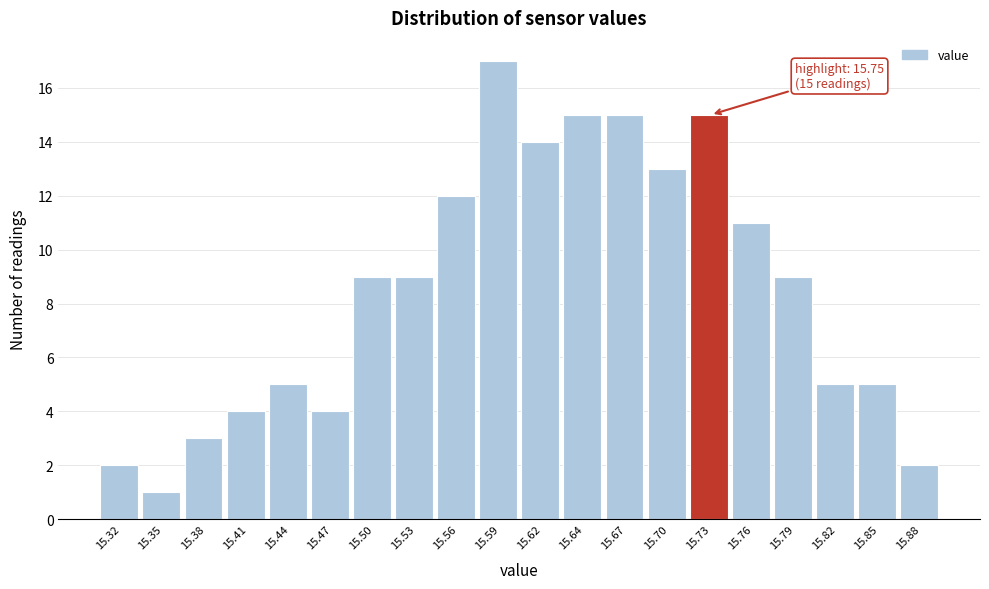

Reading right to left, transcribe all the data shown in this chart.

2	5	5	9	11	15	13	15	15	14	17	12	9	9	4	5	4	3	1	2